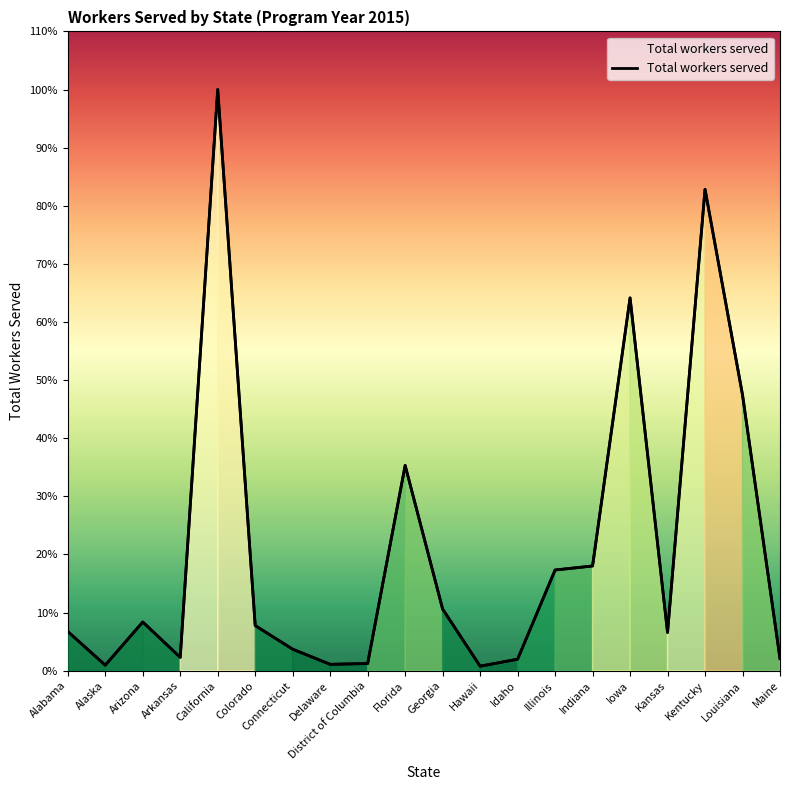

Read the value at Delaware, to the nearest 100.

800